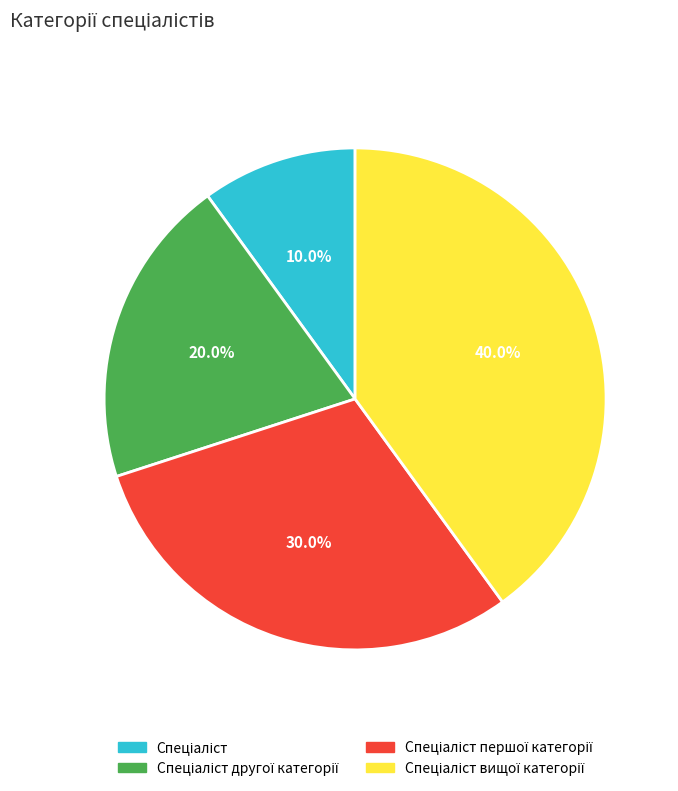

Is there a majority slice in this chart?

No